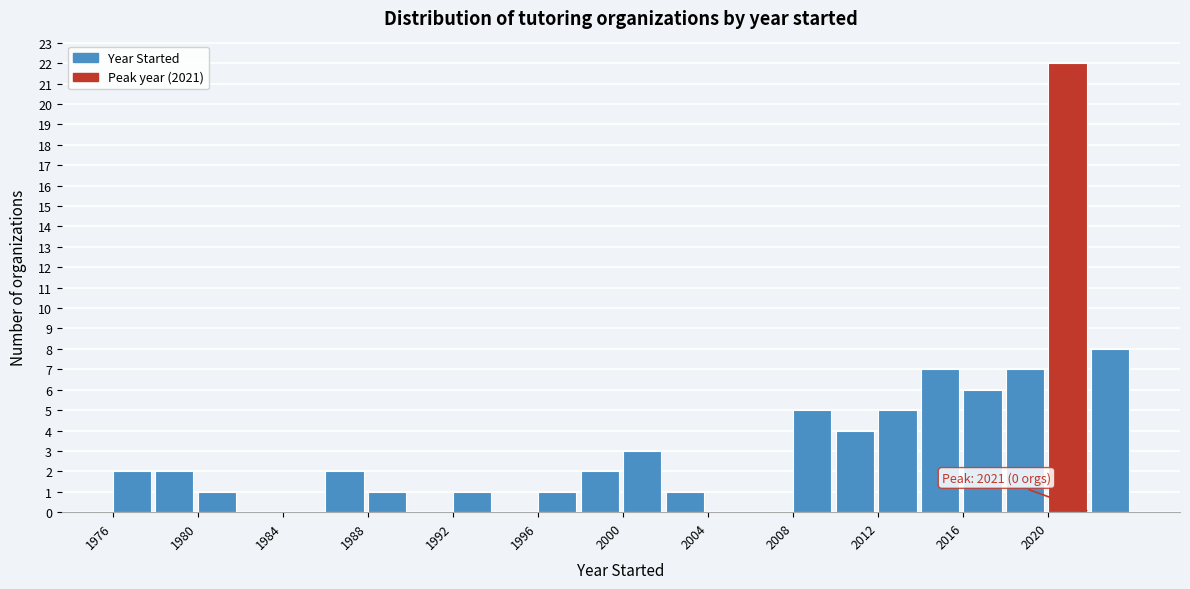

Over which range of the x-axis is the bar tallest?

2020 to 2022